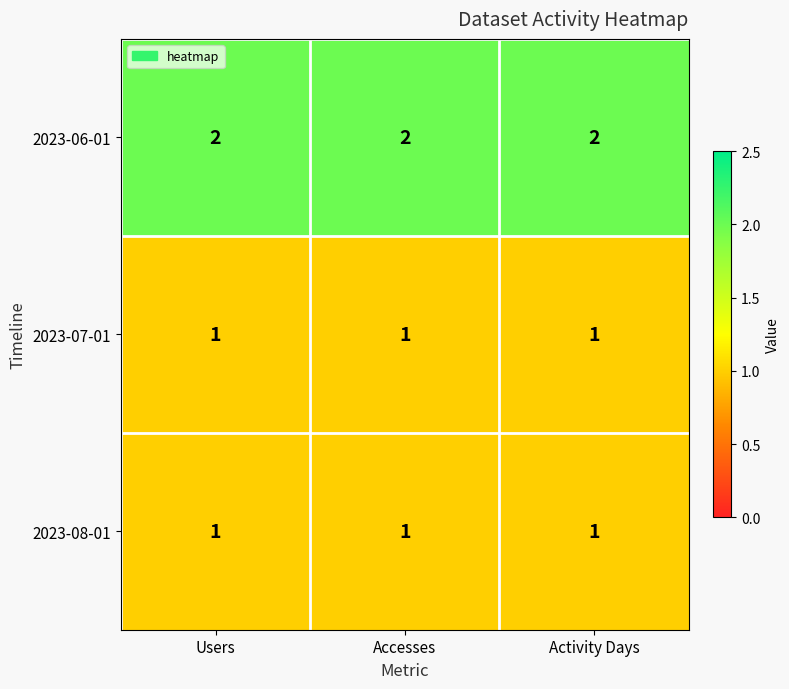

Which series has the largest total across all categories?

2023-06-01